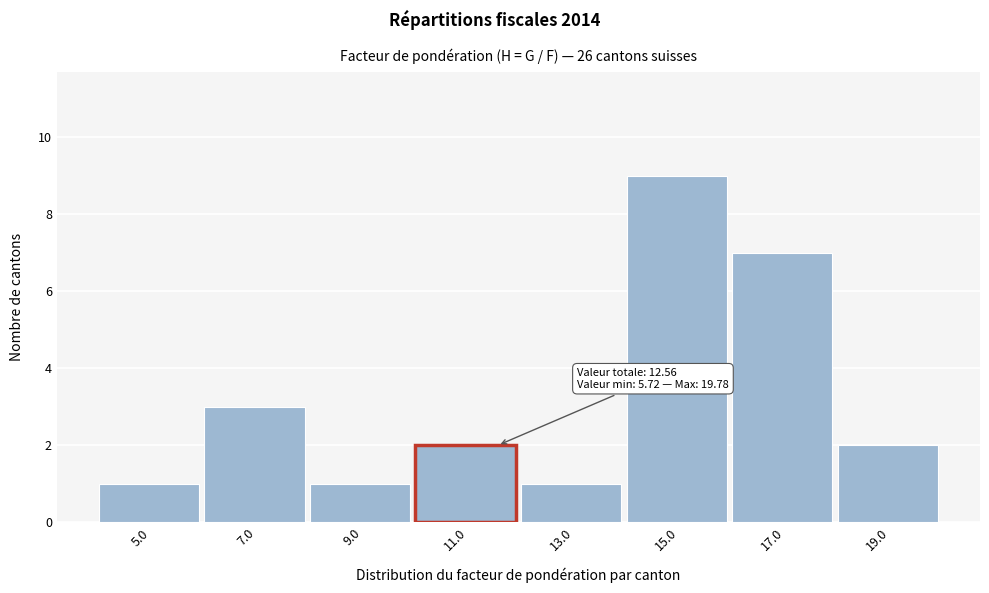

Reading left to right, extract all data points from this chart.

1	3	1	2	1	9	7	2